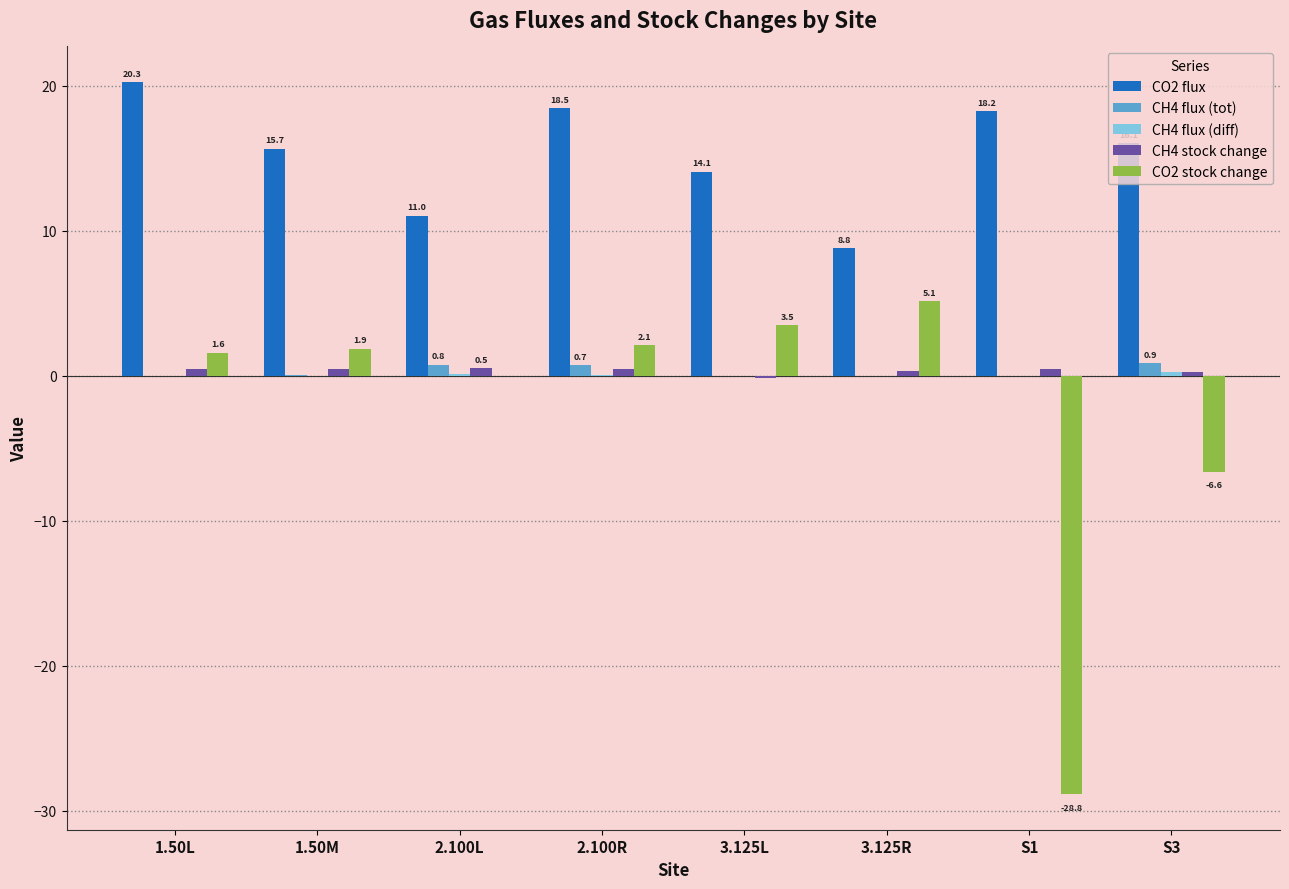

Which series has the largest total across all categories?

CO2 flux